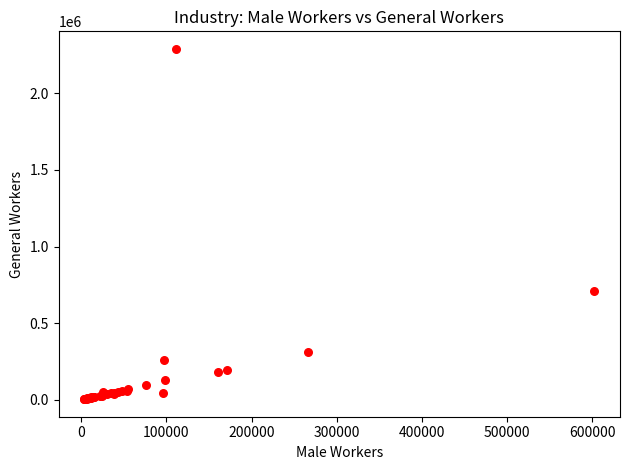

What Y value in the scatter plot is closest to 1146550?

707977